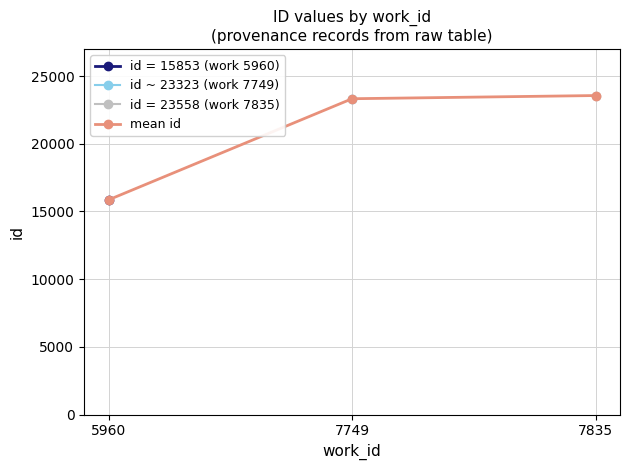

Is it true that the value at 5960 is 15853?

True